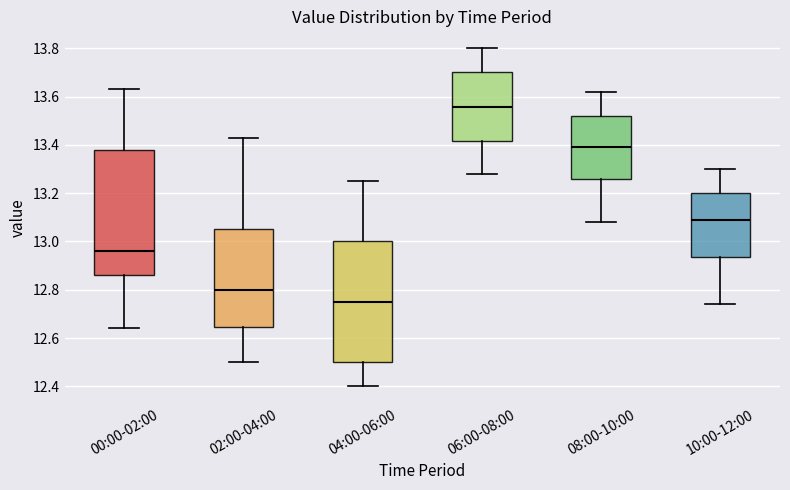

Which box's median line is the highest?

06:00-08:00